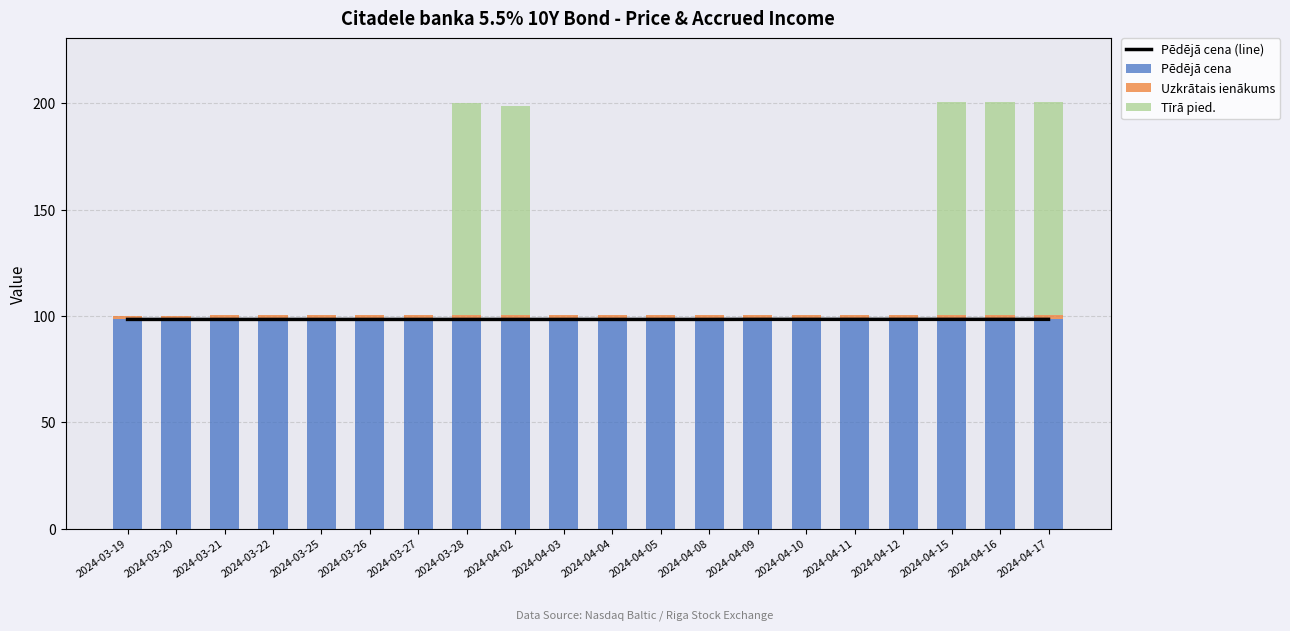

How many groups of bars are there?

20